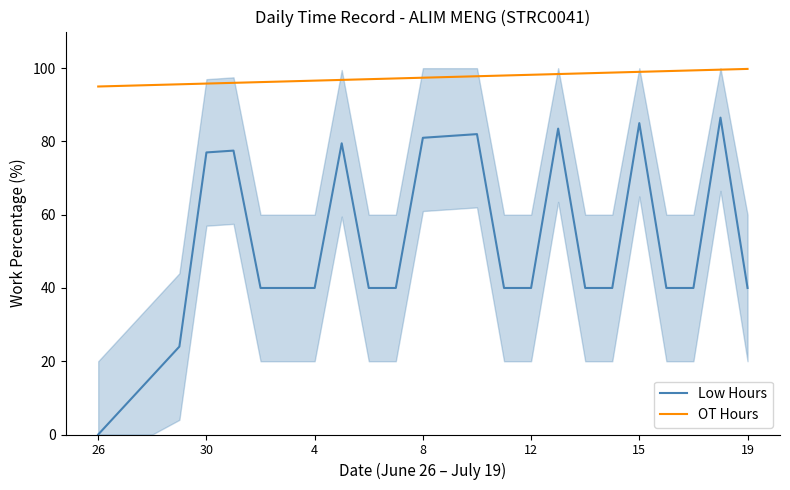

The OT Hours series shows 96.6 at 4. True or false?

True